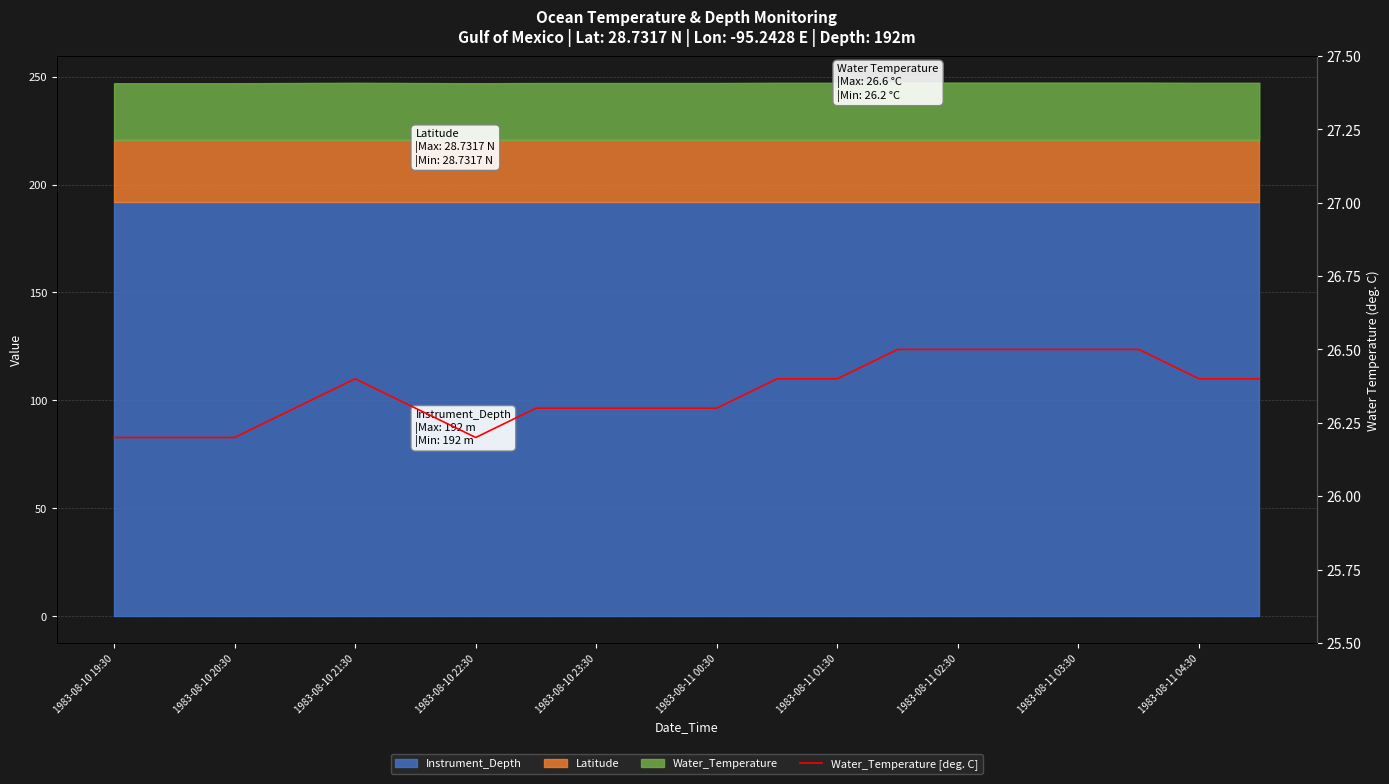

What is the difference between the second highest and second lowest values?

0.3